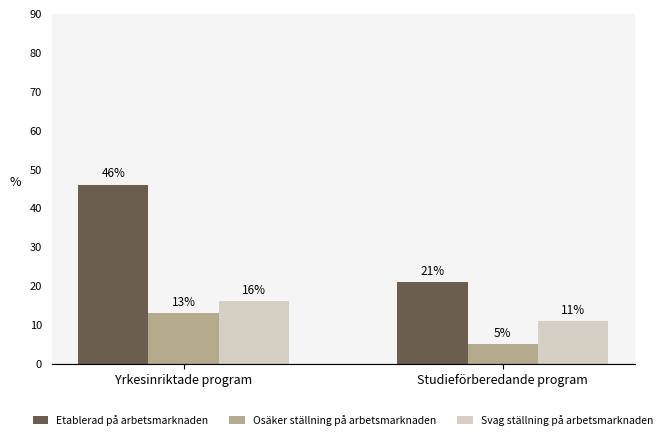

What value does the Etablerad på arbetsmarknaden series have at Studieförberedande program?

21